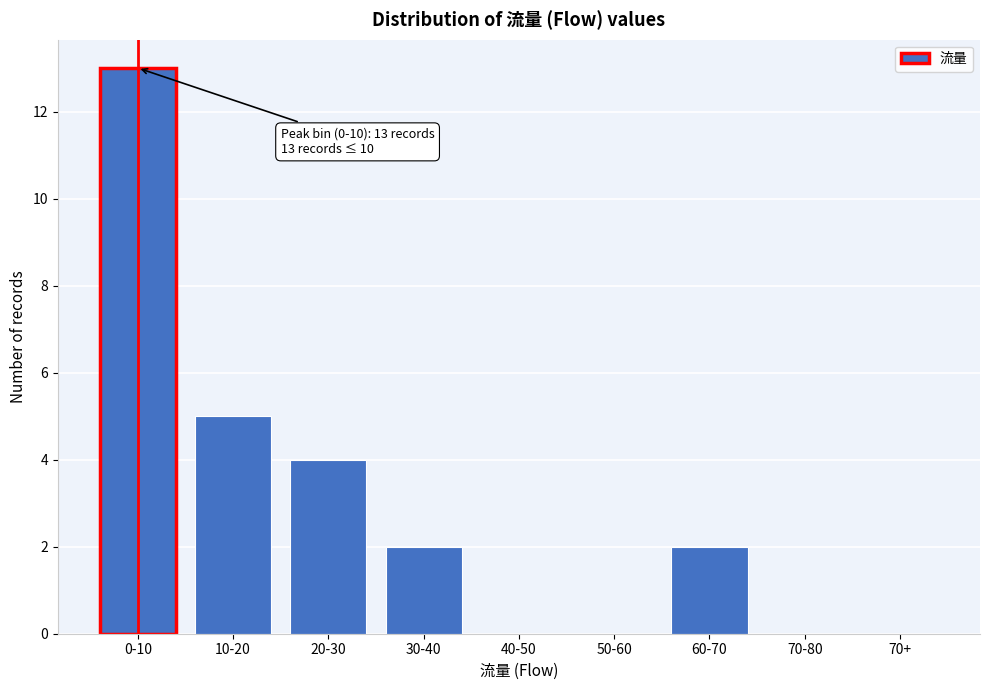

Reading right to left, list all the values displayed in this chart.

70+=0	70-80=0	60-70=2	50-60=0	40-50=0	30-40=2	20-30=4	10-20=5	0-10=13